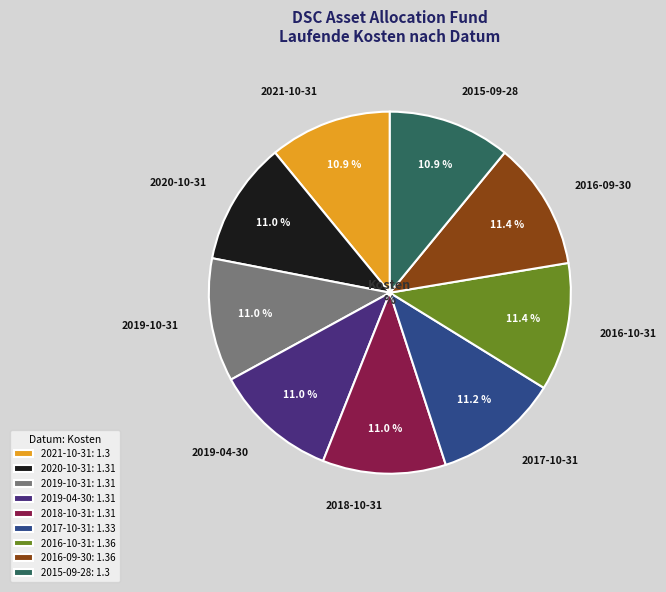

What is the ratio of the value at 2015-09-28 to the value at 2016-10-31?

1.0